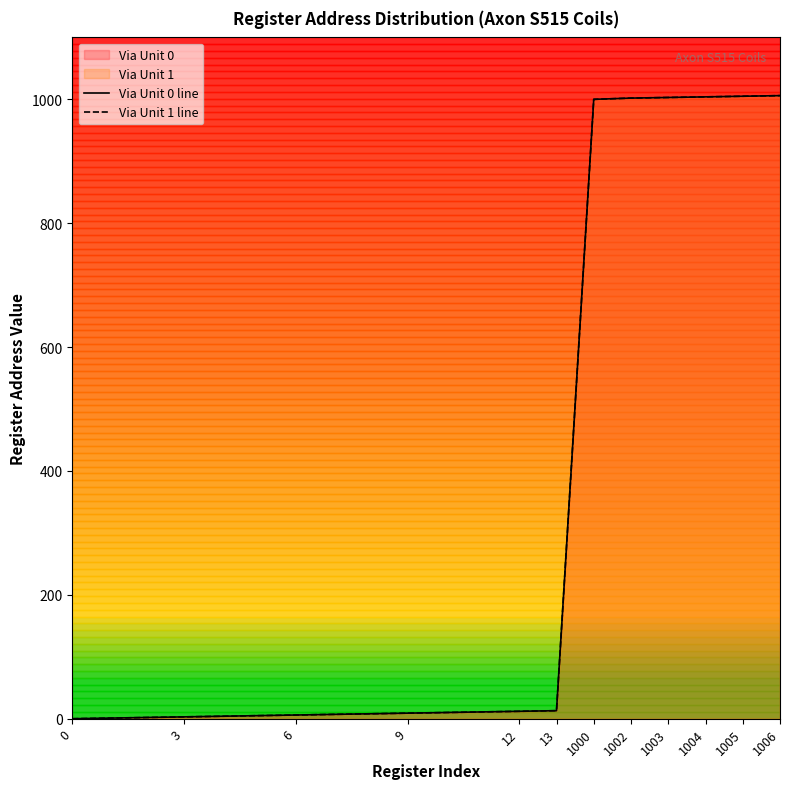

True or false: Via Unit 0 line and Via Unit 1 line cross at least once.

False